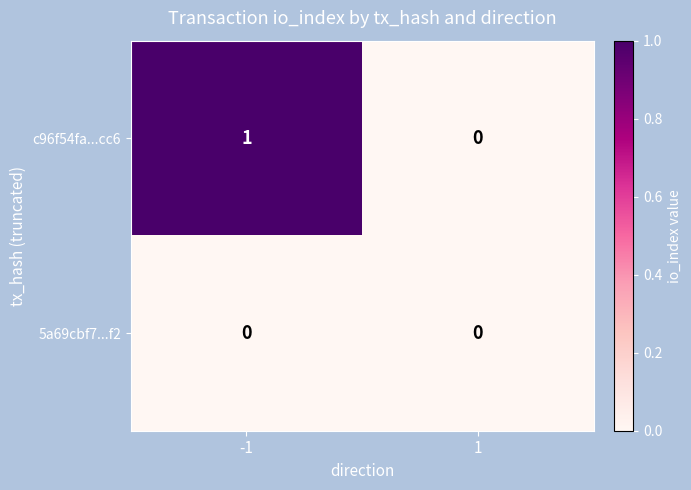

Which series has the widest spread of values?

c96f54fa...cc6